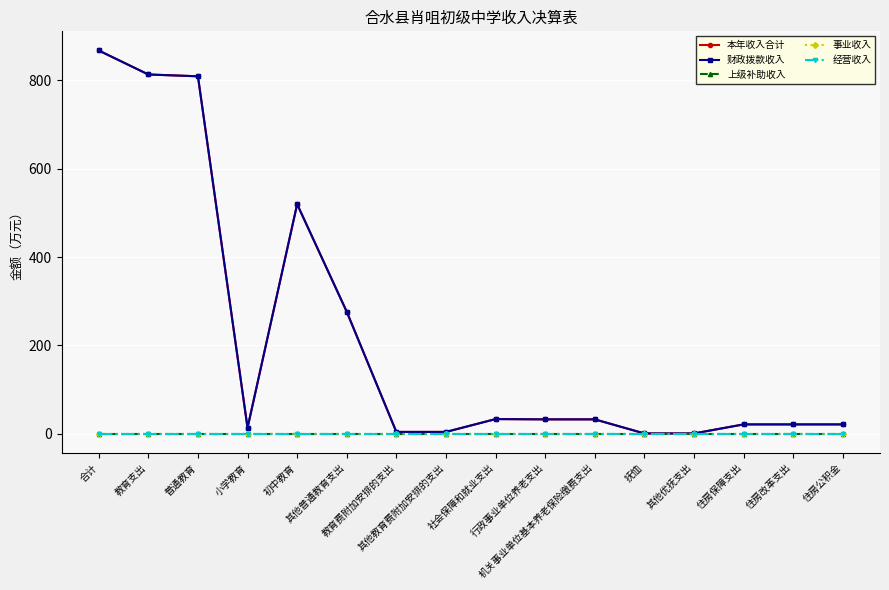

Reading left to right, list all the values displayed in this chart.

本年收入合计: 合计=867.4	教育支出=813.1	普通教育=809.0	小学教育=13.4	初中教育=519.5	其他普通教育支出=276.1	教育费附加安排的支出=4.1	其他教育费附加安排的支出=4.1	社会保障和就业支出=33.2	行政事业单位养老支出=32.5	机关事业单位基本养老保险缴费支出=32.5	抚恤=0.7	其他优抚支出=0.7	住房保障支出=21.1	住房改革支出=21.1	住房公积金=21.1
财政拨款收入: 合计=867.4	教育支出=813.1	普通教育=809.0	小学教育=13.4	初中教育=519.5	其他普通教育支出=276.1	教育费附加安排的支出=4.1	其他教育费附加安排的支出=4.1	社会保障和就业支出=33.2	行政事业单位养老支出=32.5	机关事业单位基本养老保险缴费支出=32.5	抚恤=0.7	其他优抚支出=0.7	住房保障支出=21.1	住房改革支出=21.1	住房公积金=21.1
上级补助收入: 合计=0.0	教育支出=0.0	普通教育=0.0	小学教育=0.0	初中教育=0.0	其他普通教育支出=0.0	教育费附加安排的支出=0.0	其他教育费附加安排的支出=0.0	社会保障和就业支出=0.0	行政事业单位养老支出=0.0	机关事业单位基本养老保险缴费支出=0.0	抚恤=0.0	其他优抚支出=0.0	住房保障支出=0.0	住房改革支出=0.0	住房公积金=0.0
事业收入: 合计=0.0	教育支出=0.0	普通教育=0.0	小学教育=0.0	初中教育=0.0	其他普通教育支出=0.0	教育费附加安排的支出=0.0	其他教育费附加安排的支出=0.0	社会保障和就业支出=0.0	行政事业单位养老支出=0.0	机关事业单位基本养老保险缴费支出=0.0	抚恤=0.0	其他优抚支出=0.0	住房保障支出=0.0	住房改革支出=0.0	住房公积金=0.0
经营收入: 合计=0.0	教育支出=0.0	普通教育=0.0	小学教育=0.0	初中教育=0.0	其他普通教育支出=0.0	教育费附加安排的支出=0.0	其他教育费附加安排的支出=0.0	社会保障和就业支出=0.0	行政事业单位养老支出=0.0	机关事业单位基本养老保险缴费支出=0.0	抚恤=0.0	其他优抚支出=0.0	住房保障支出=0.0	住房改革支出=0.0	住房公积金=0.0